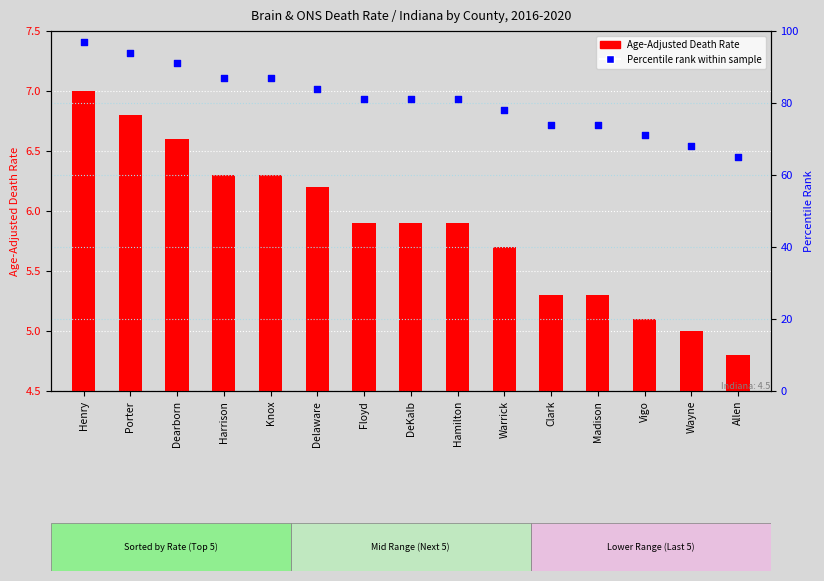

Approximately how many times larger is the value at Warrick compared to Wayne?

1.1